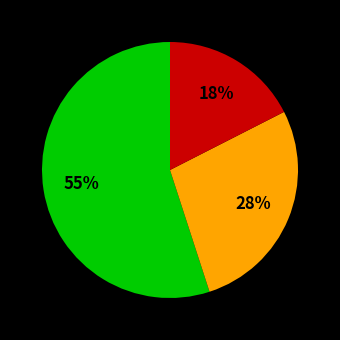

To the nearest percent, what is the average slice percentage?

33%